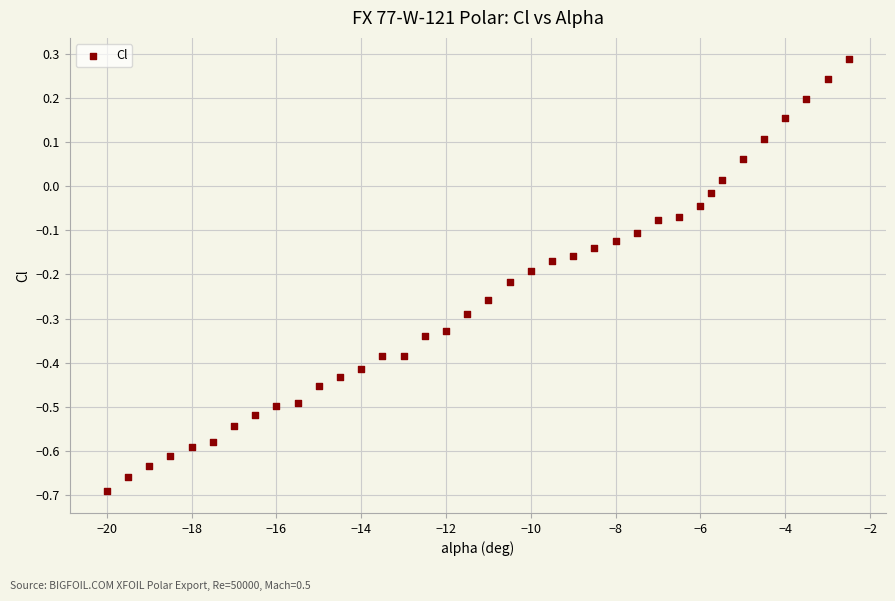

What is the range of Y values (max minus min)?

1.0